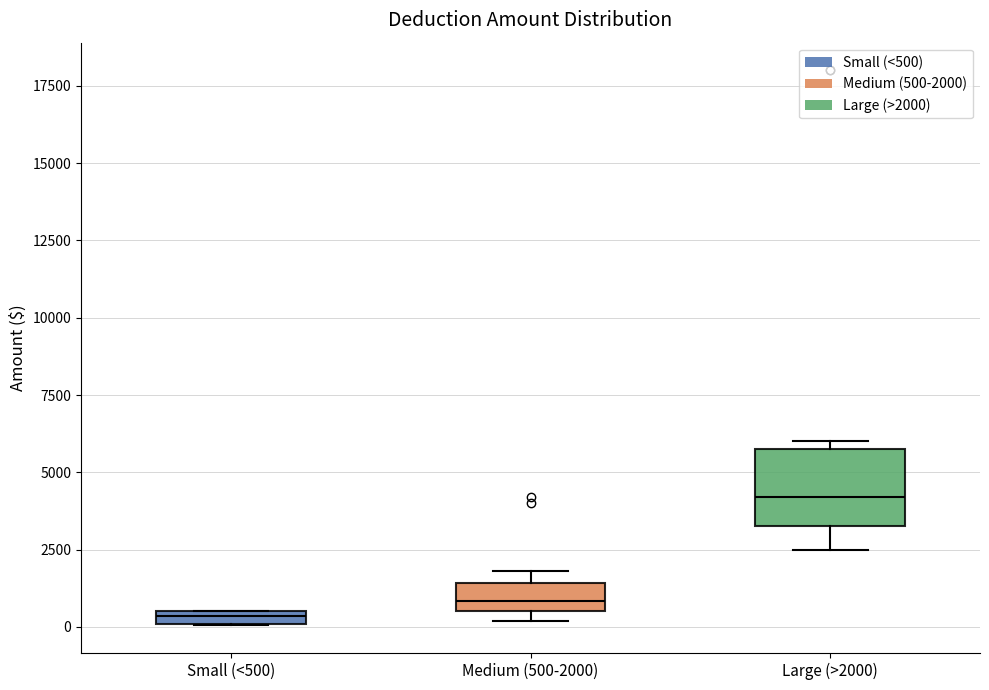

Where is the lower edge of the box for Medium (500-2000) on the y-axis? The values are not printed on the chart, so give them approximately, as read against the axis.

500